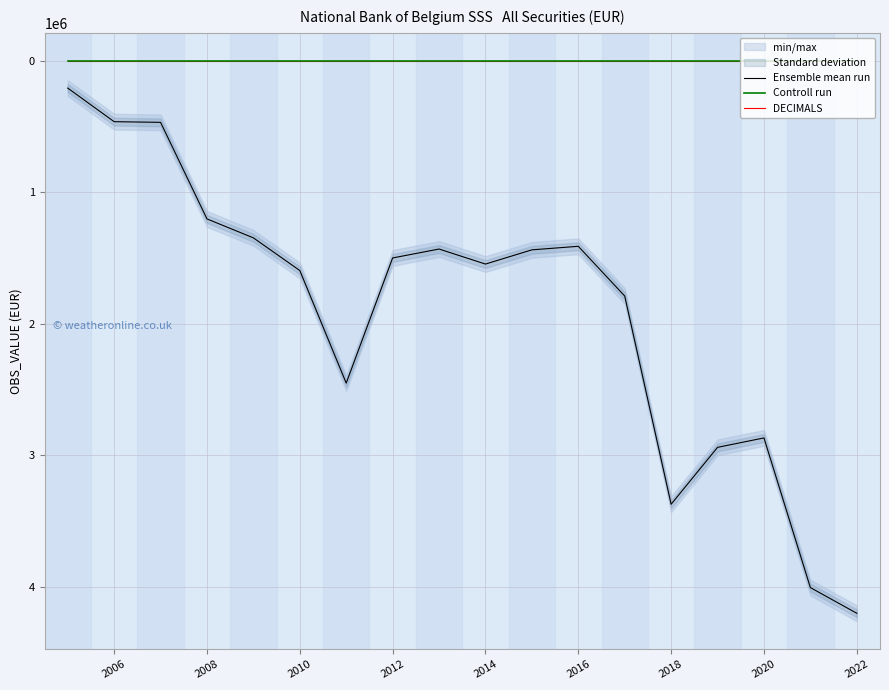

True or false: Ensemble mean run and DECIMALS intersect in this chart.

False